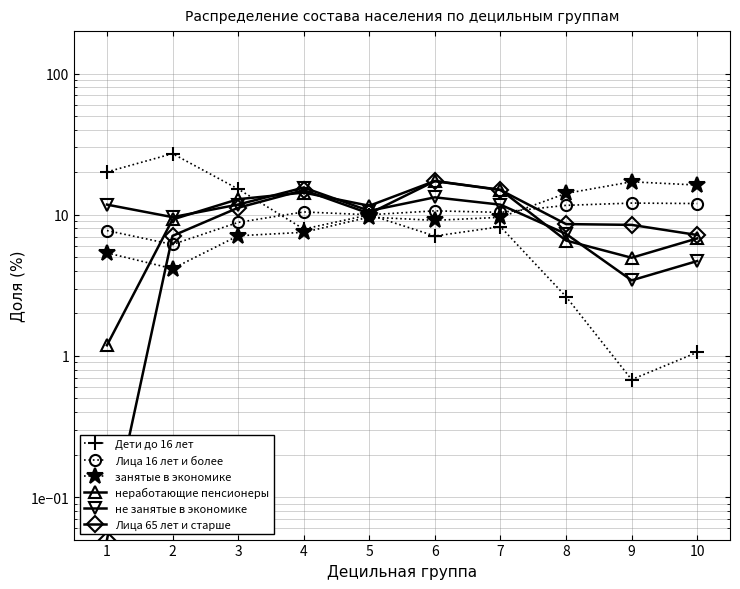

Which series ends up on top after the final intersection of Лица 16 лет и более and неработающие пенсионеры?

Лица 16 лет и более